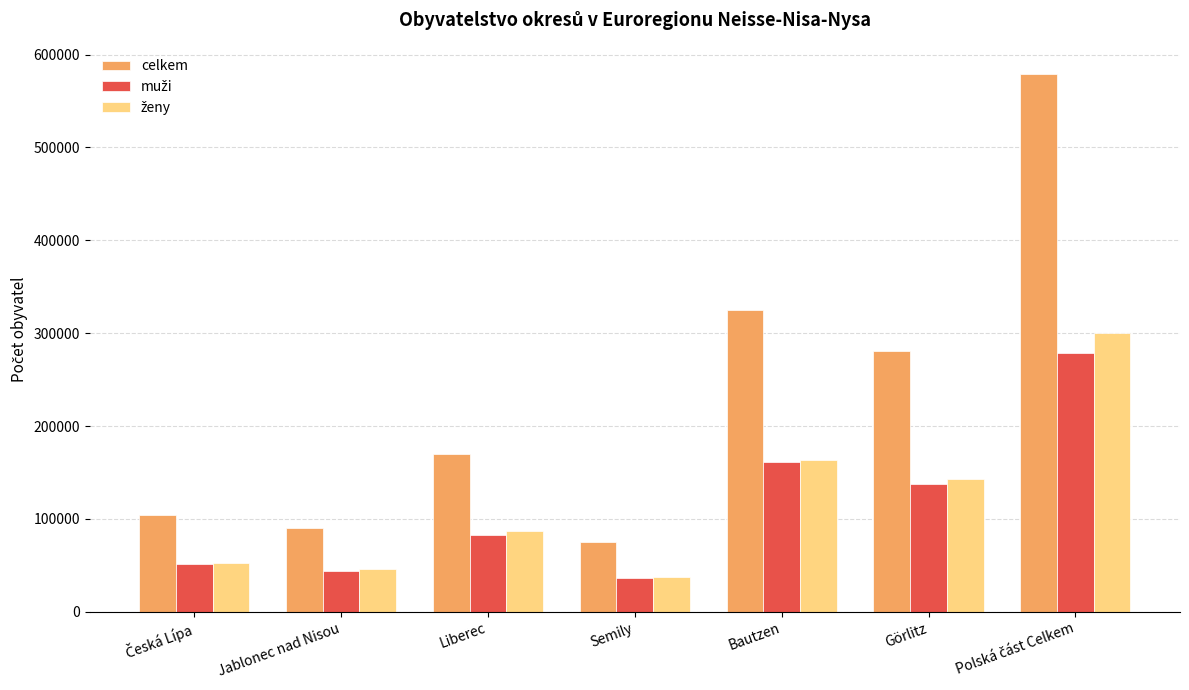

True or false: celkem has a value of 281076 at Görlitz.

True